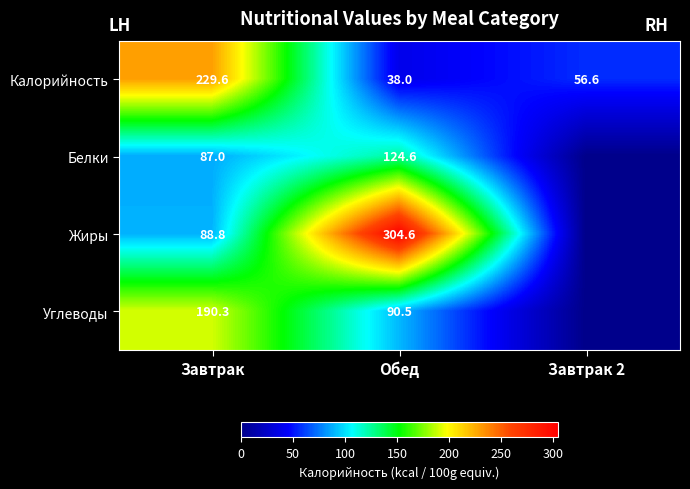

Where is Калорийность nearest to the value 133?

Завтрак 2